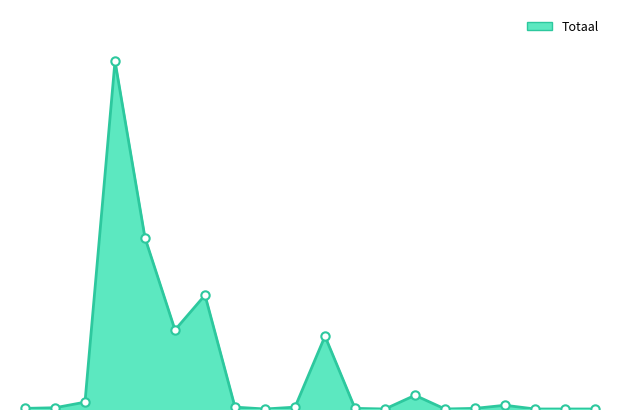

How many points are higher than both their immediate neighbors (excluding endpoints)?

5